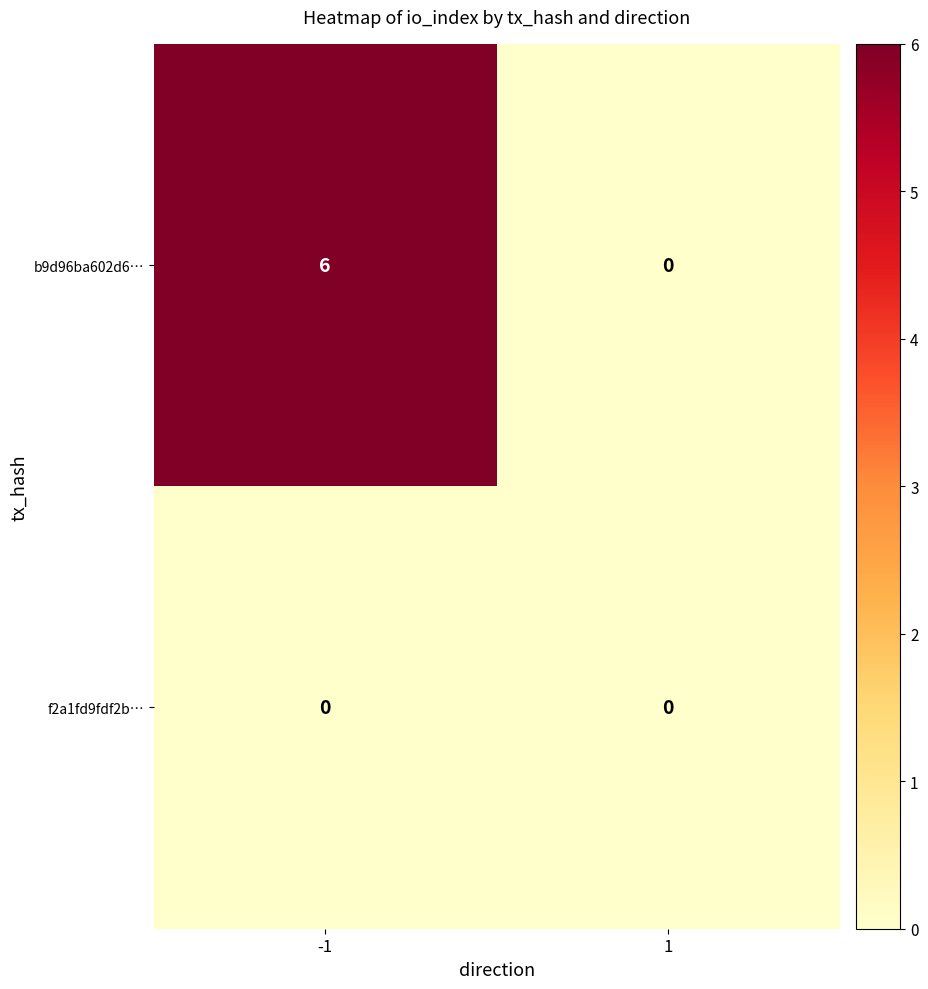

At -1, list the series in order from largest to smallest.

b9d96ba602d6…, f2a1fd9fdf2b…